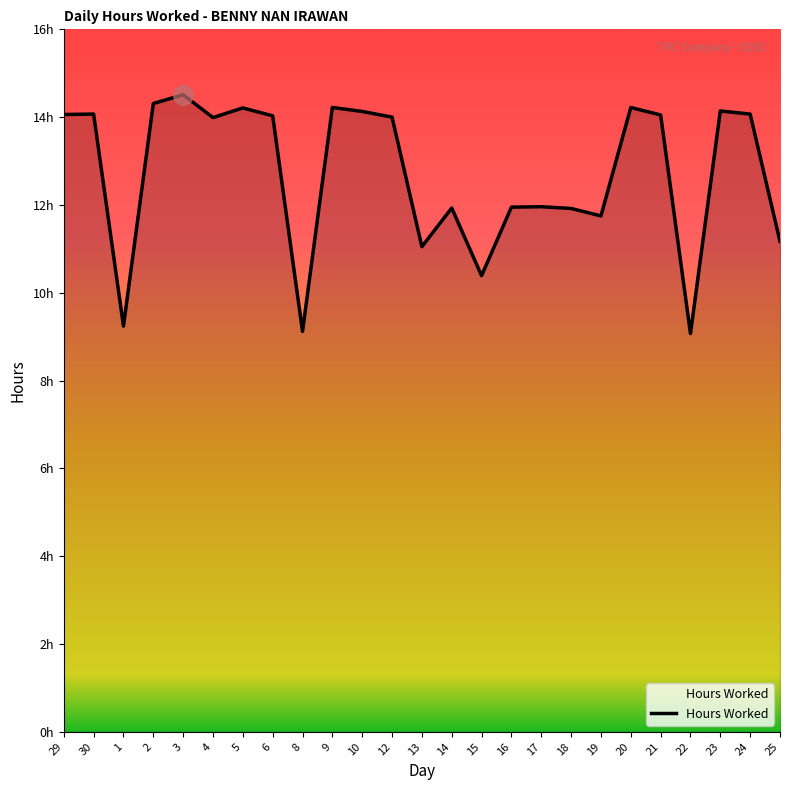

Rank the categories by value from highest to lowest.

3, 2, 9, 20, 5, 23, 10, 30, 24, 29, 21, 6, 12, 4, 17, 16, 14, 18, 19, 25, 13, 15, 1, 8, 22